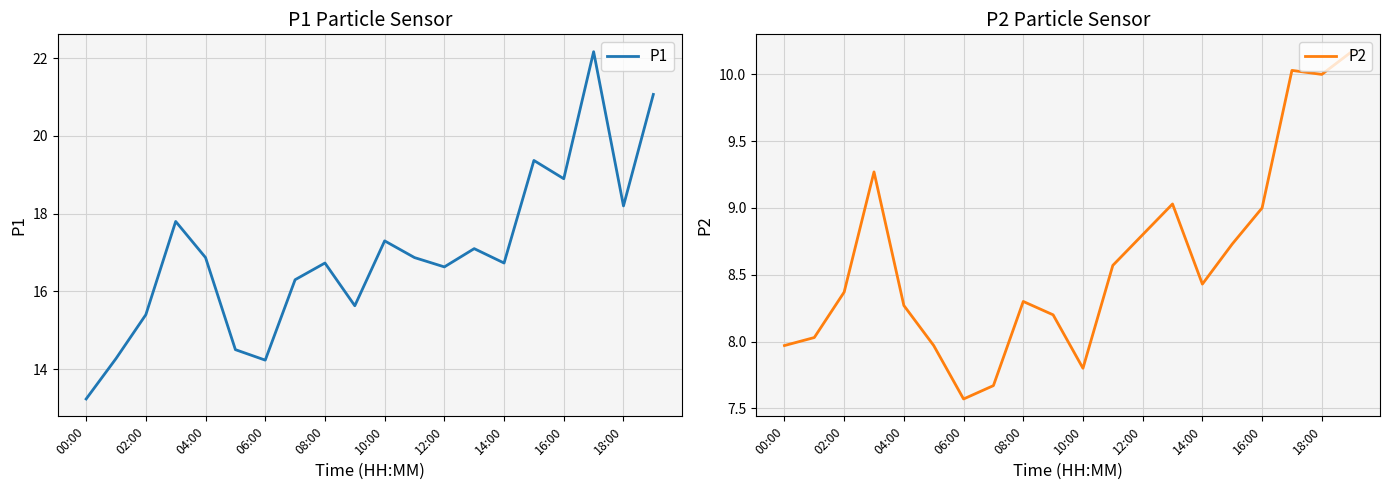

What position from the right is 11?

9